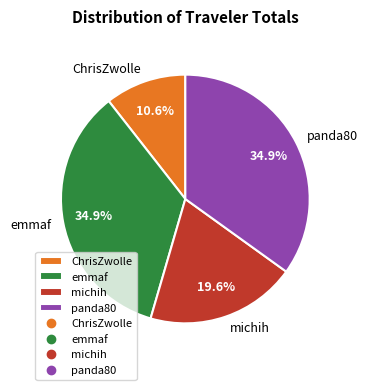

To the nearest percent, what is the average slice percentage?

25%